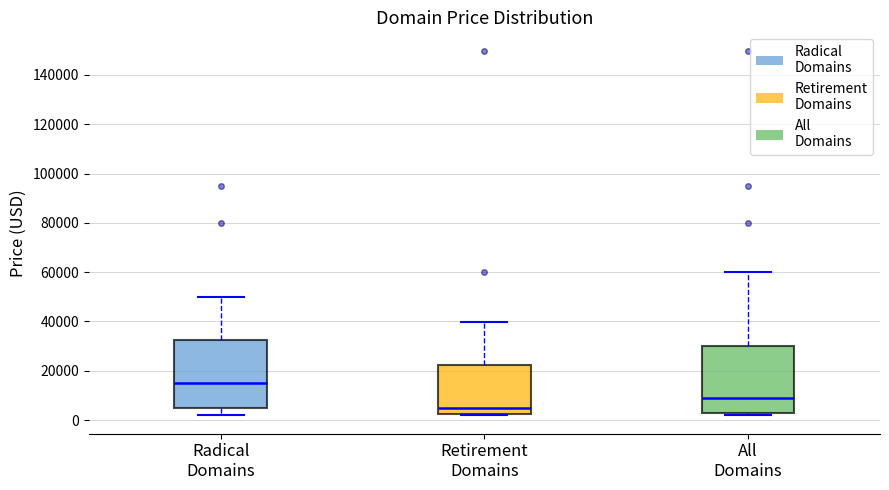

Reading left to right, transcribe this box plot: for each box, give where its median line is, the range the box spans, and where its two whiskers end, as read against the y-axis. The values are not printed on the chart, so give them approximately, as read against the axis.

Radical Domains: median 14000, box 4000 to 32000, whiskers 2000 to 50000
Retirement Domains: median 4000, box 2000 to 22000, whiskers 2000 to 40000
All Domains: median 8000, box 2000 to 30000, whiskers 2000 (just below the box's lower edge) to 60000